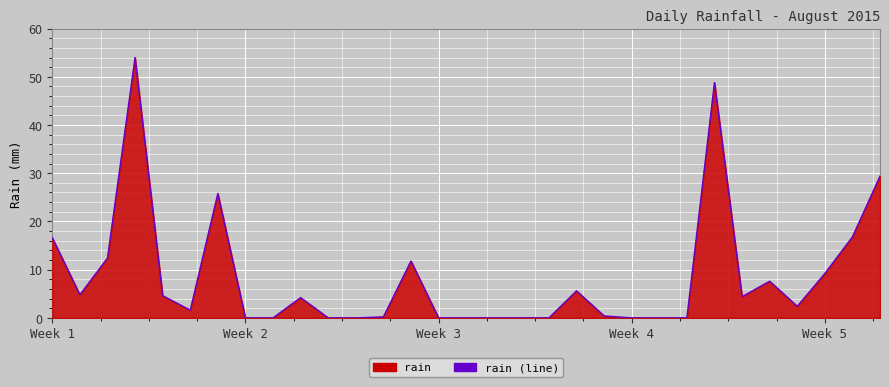

What is the change in value from Week 1 to Week 5?

-7.4